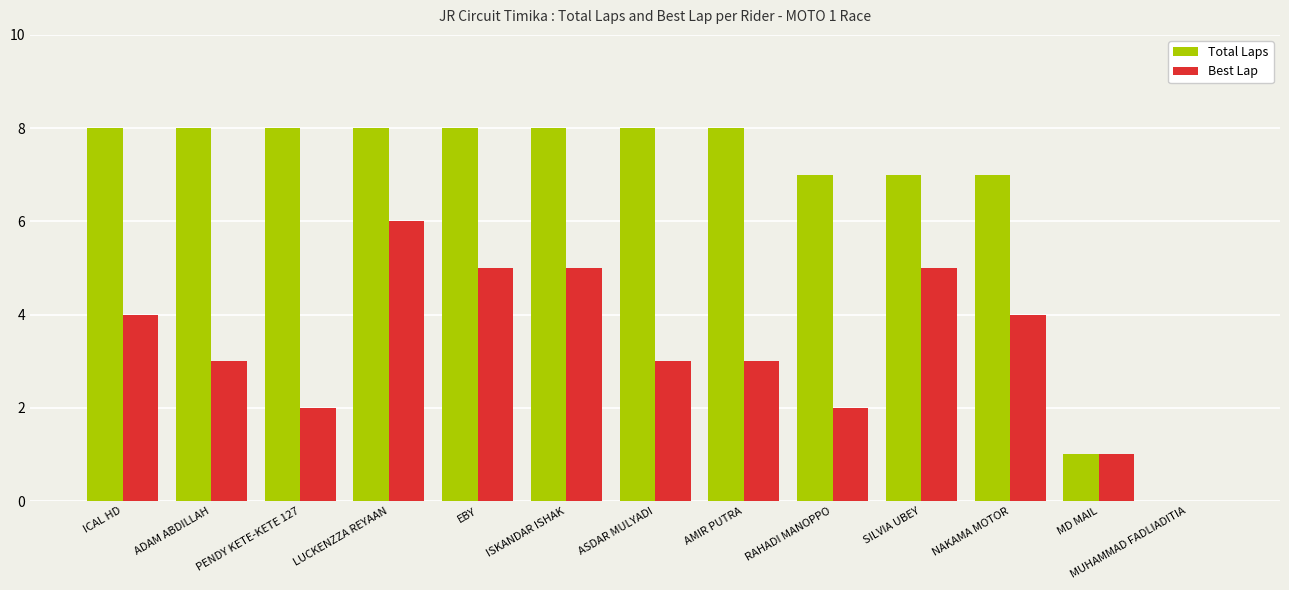

What is the greatest value displayed?

8